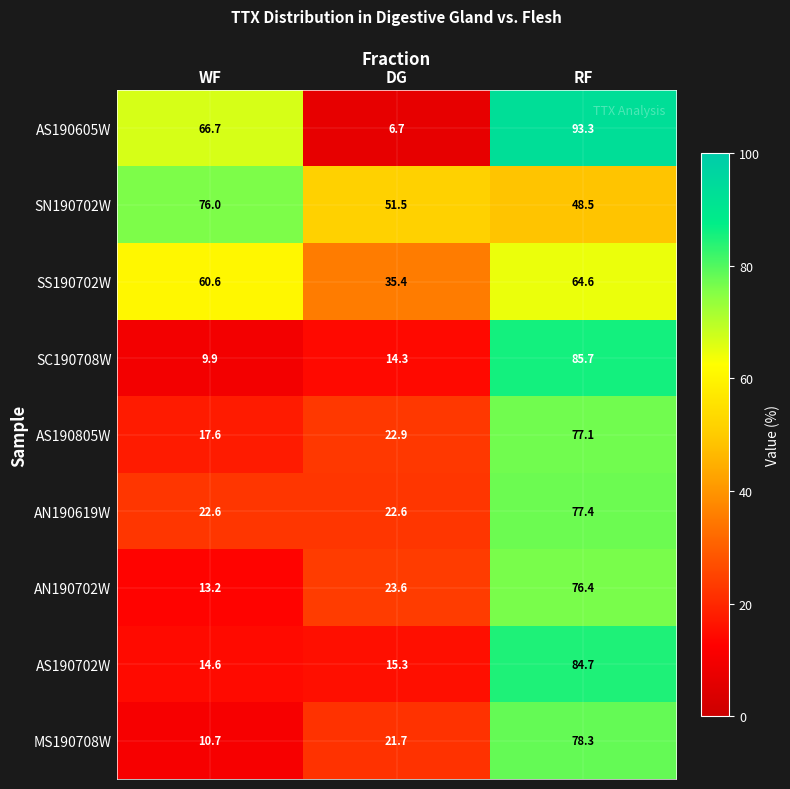

What is the difference between the SS190702W values at RF and WF?

4.0